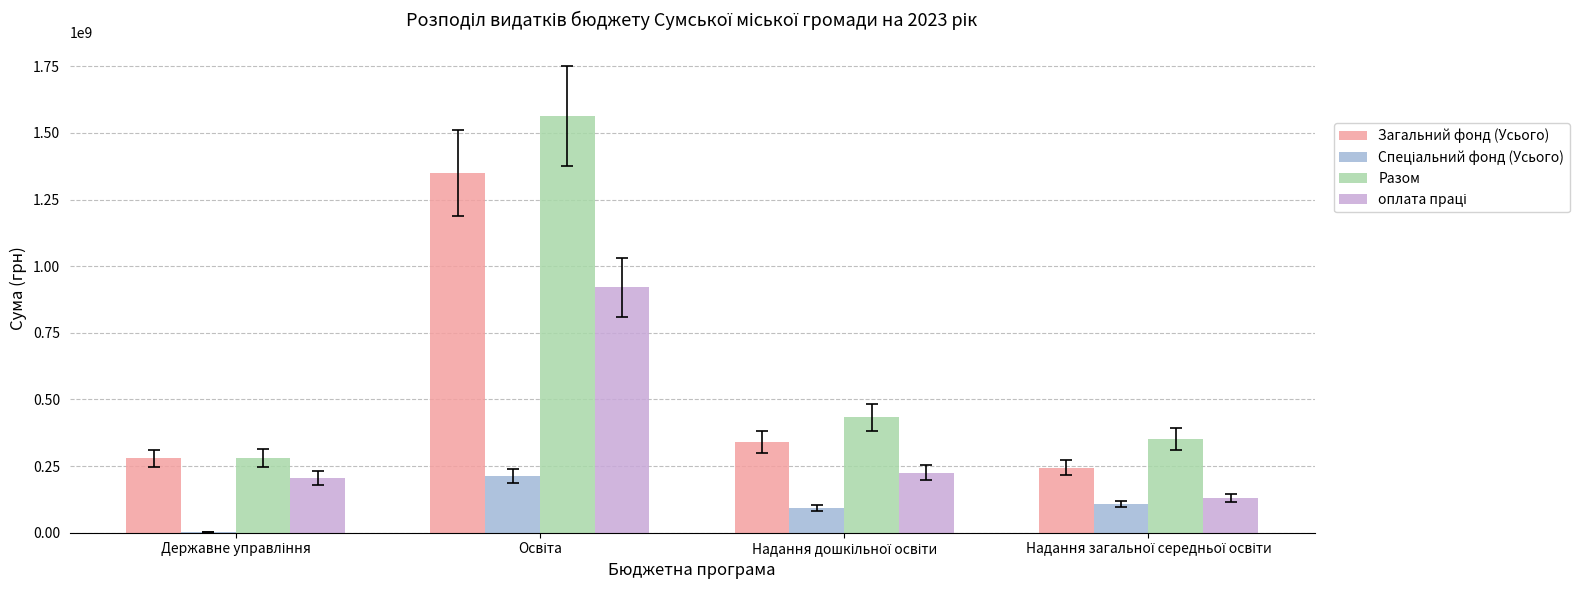

Which series has the largest total across all categories?

Разом